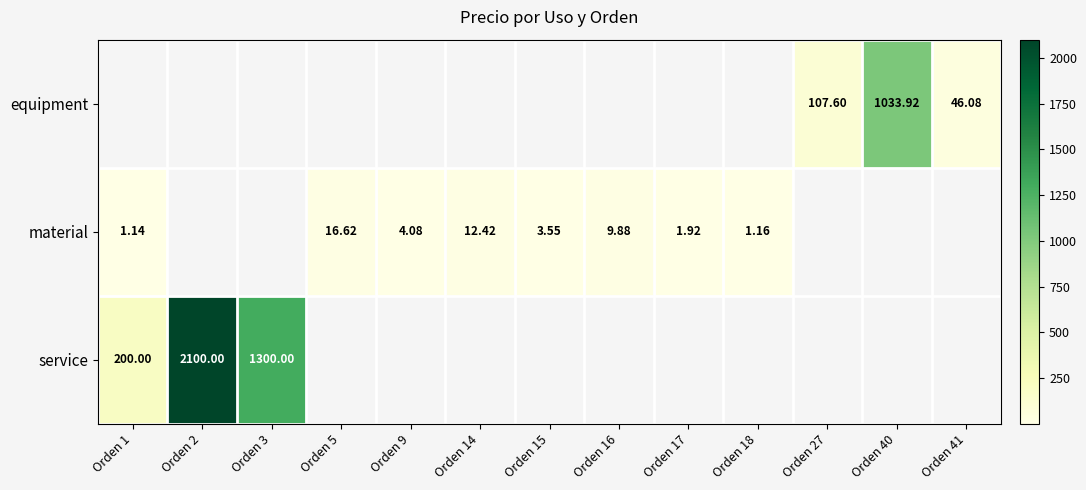

What is the difference between the maximum and minimum values in the material series?

15.5